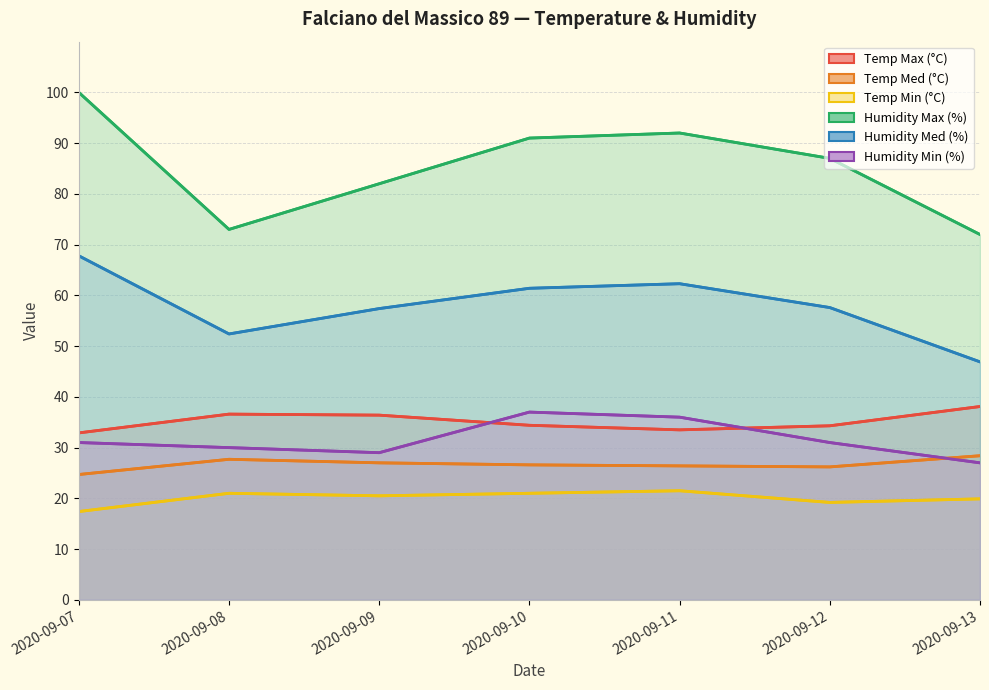

Is the value of Humidity Min (%) at 2020-09-12 greater than the value of Temp Max (°C) at 2020-09-08?

No